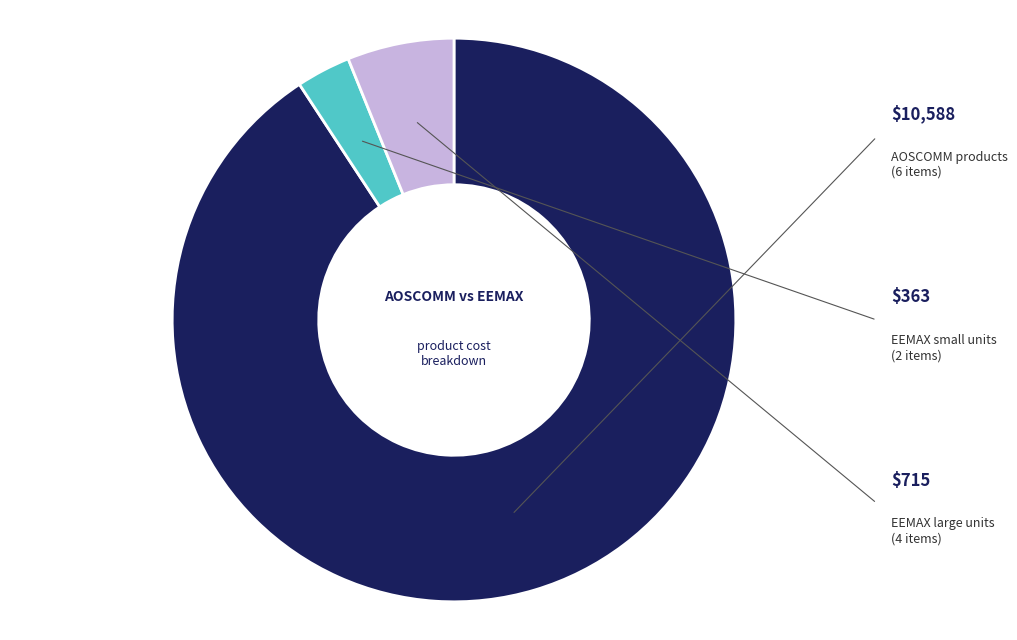

How many slices are in this pie chart?

3